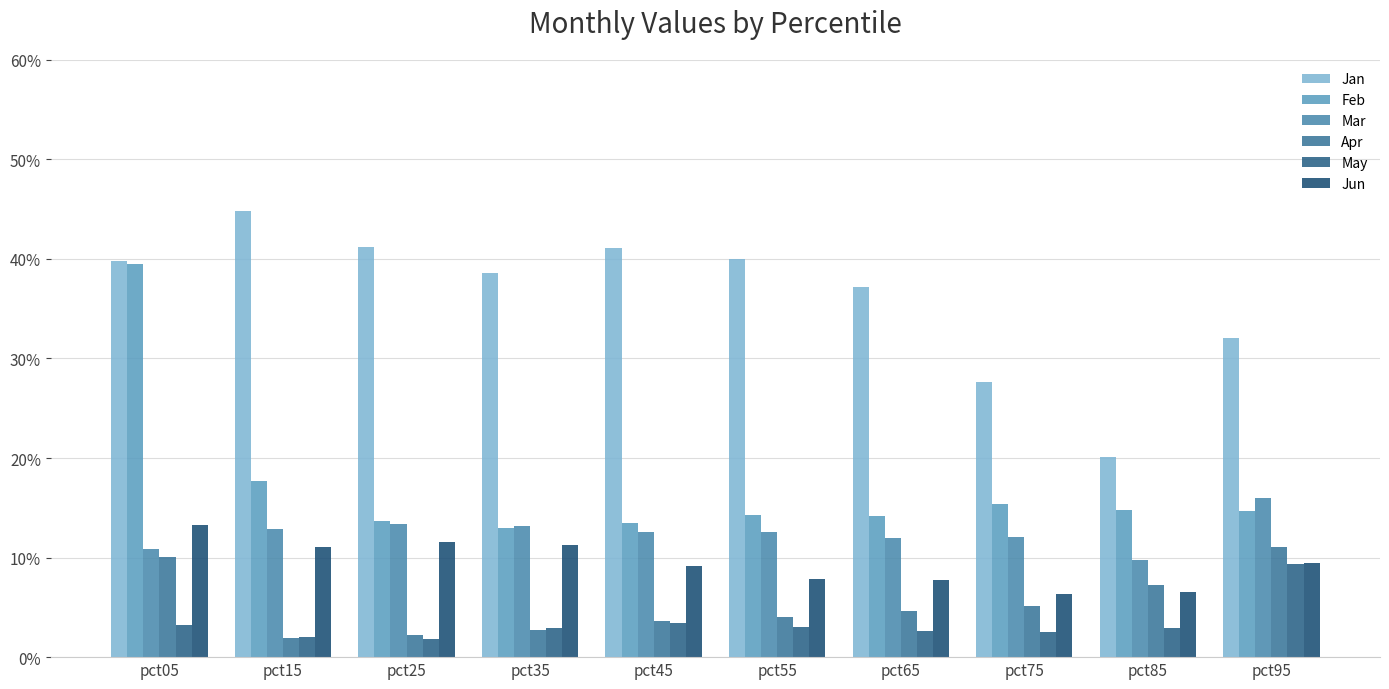

Which series has the largest range (max minus min)?

Feb